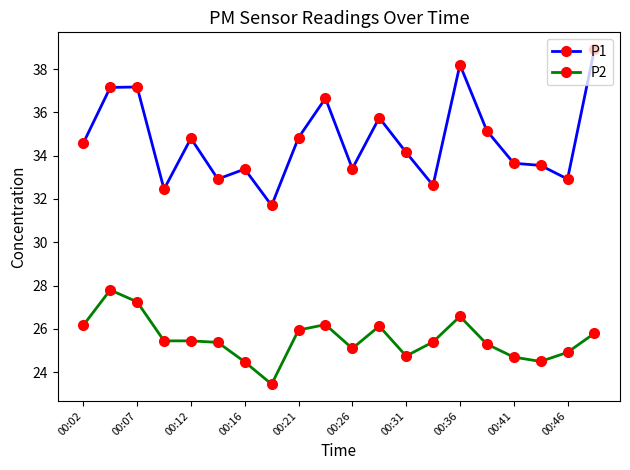

What is the sum of all P1 values?

694.0